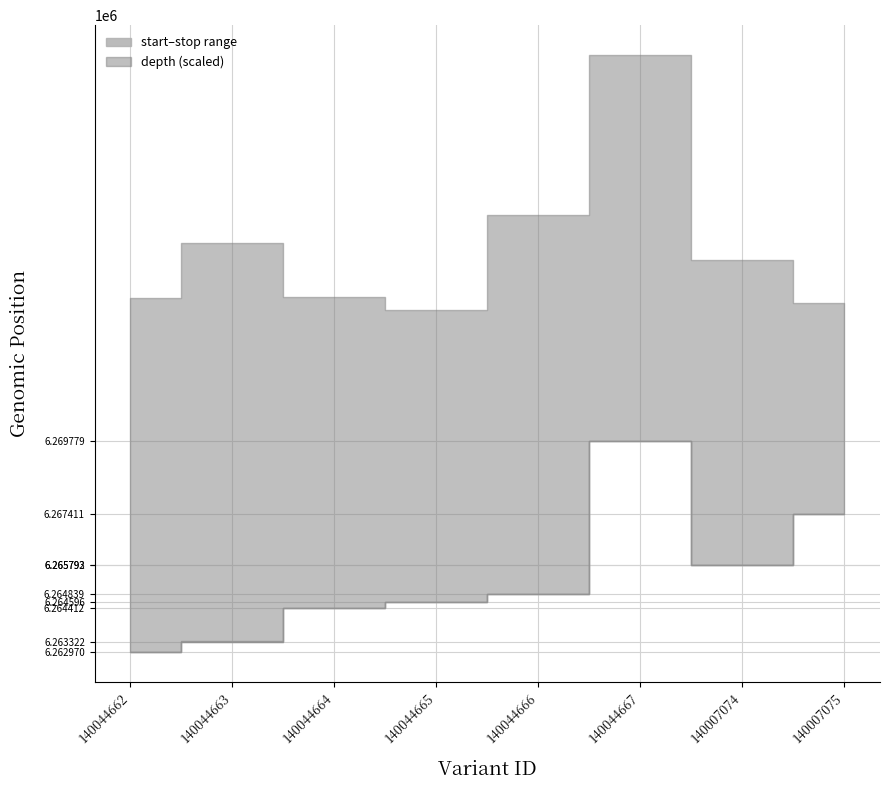

What is the sum of the values at 140044662 and 140044667?

119